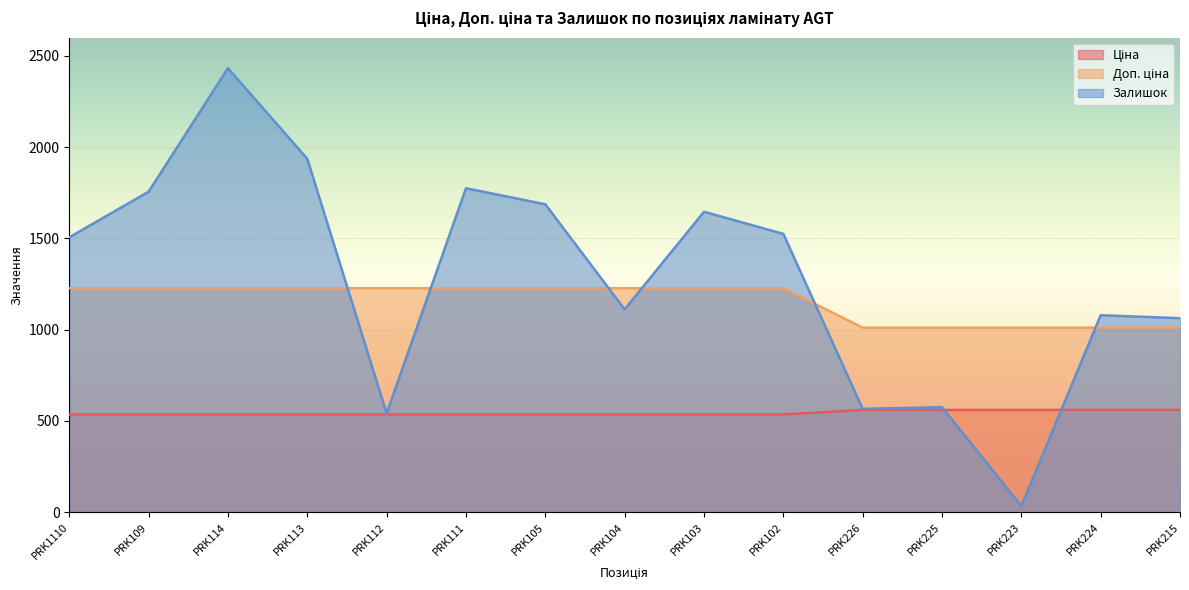

At how many categories does at least one series exceed 1465?

8